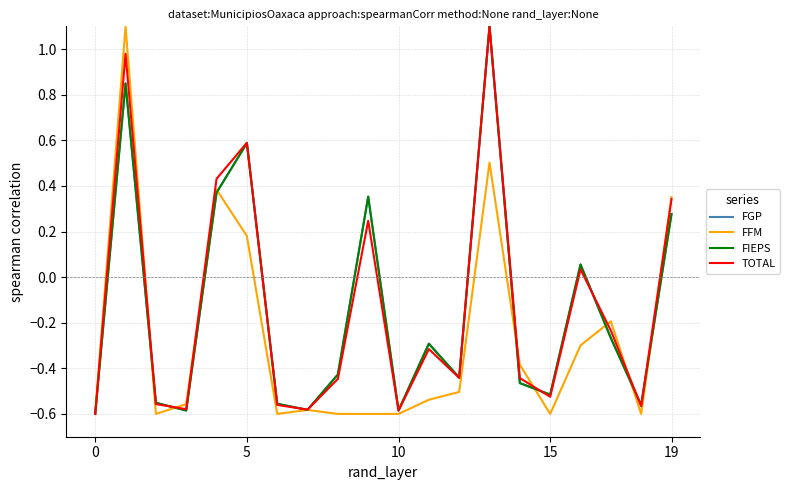

Which series ends up on top after the final intersection of FIEPS and FGP?

FIEPS